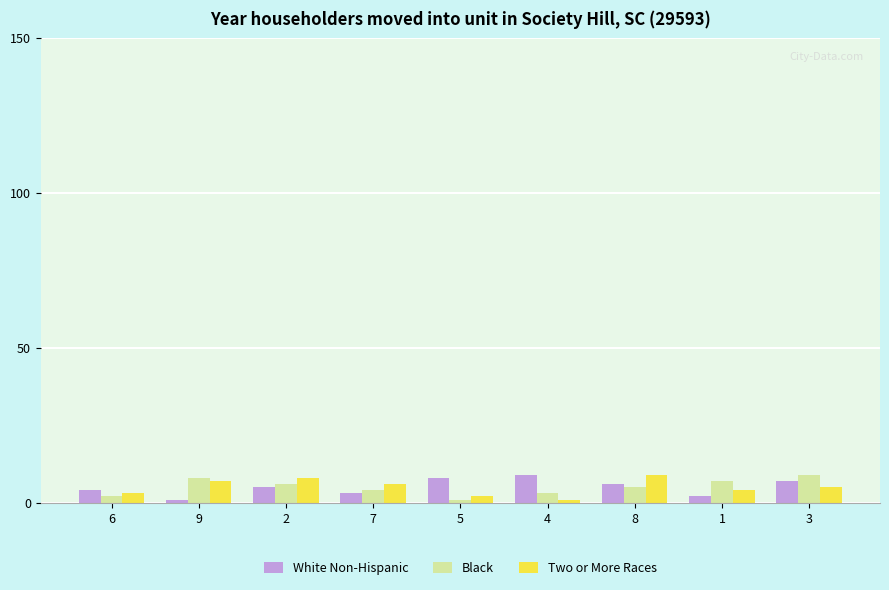

Is the value of Black at 3 greater than the value of Two or More Races at 5?

Yes